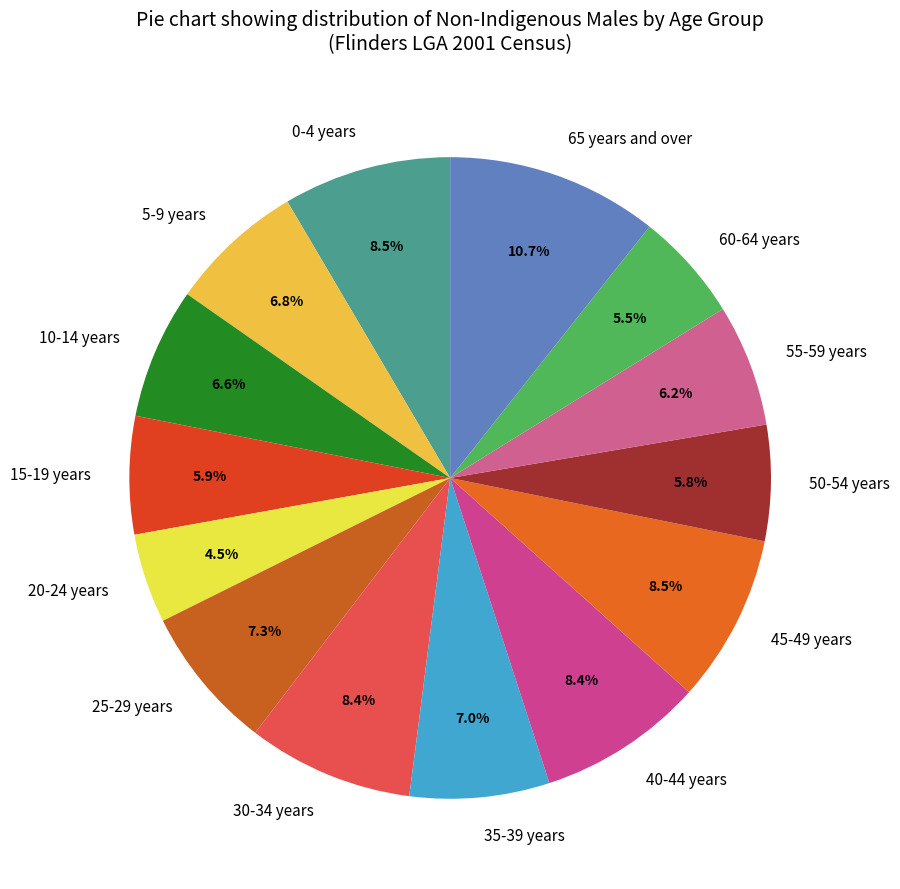

What is the smallest slice in the pie chart?

20-24 years